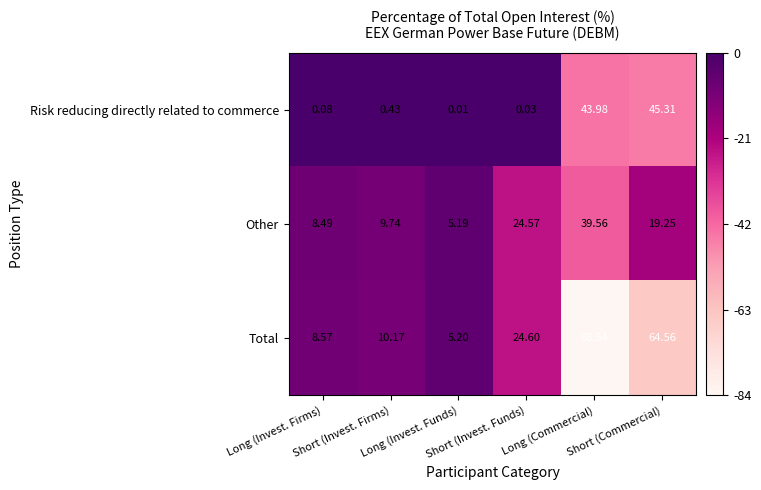

Is it true that Total equals -14.7 at Short (Invest. Firms)?

False